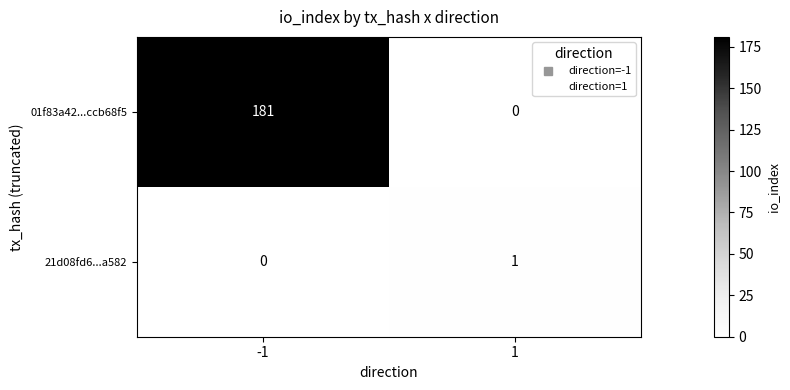

What is the sum of all 01f83a42...ccb68f5 values?

181